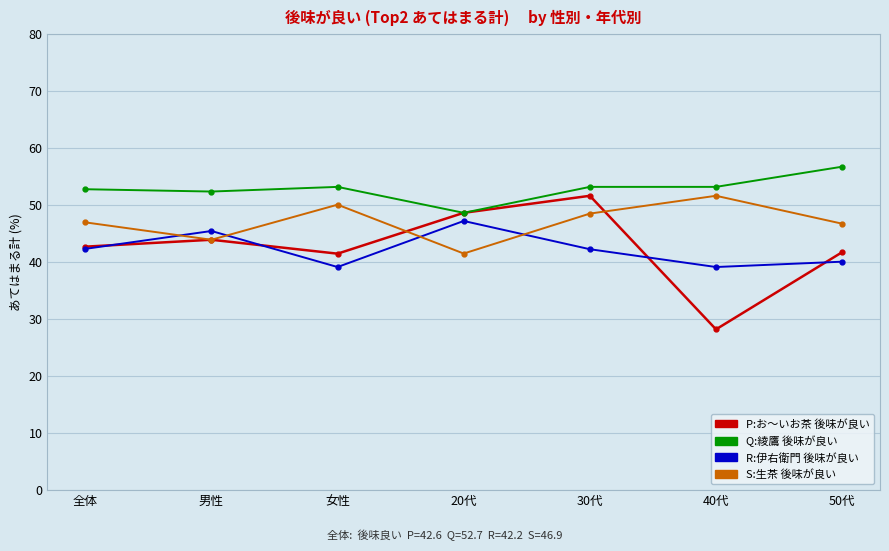

How many interior local peaks does the P:お～いお茶 後味が良い series have?

2